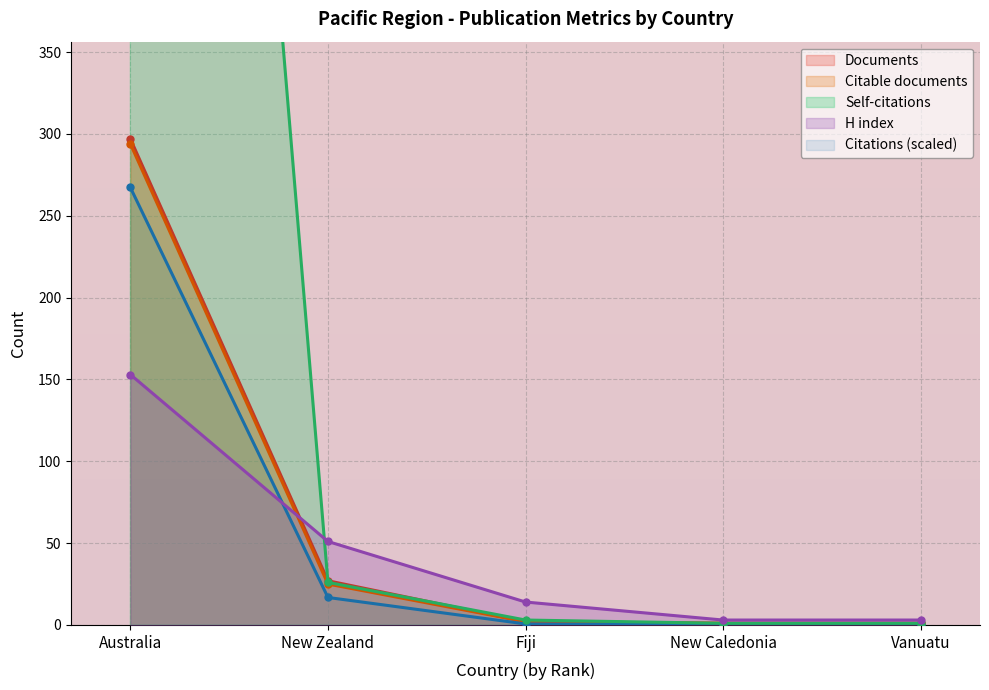

What is the average value of the Citable documents series?

64.6